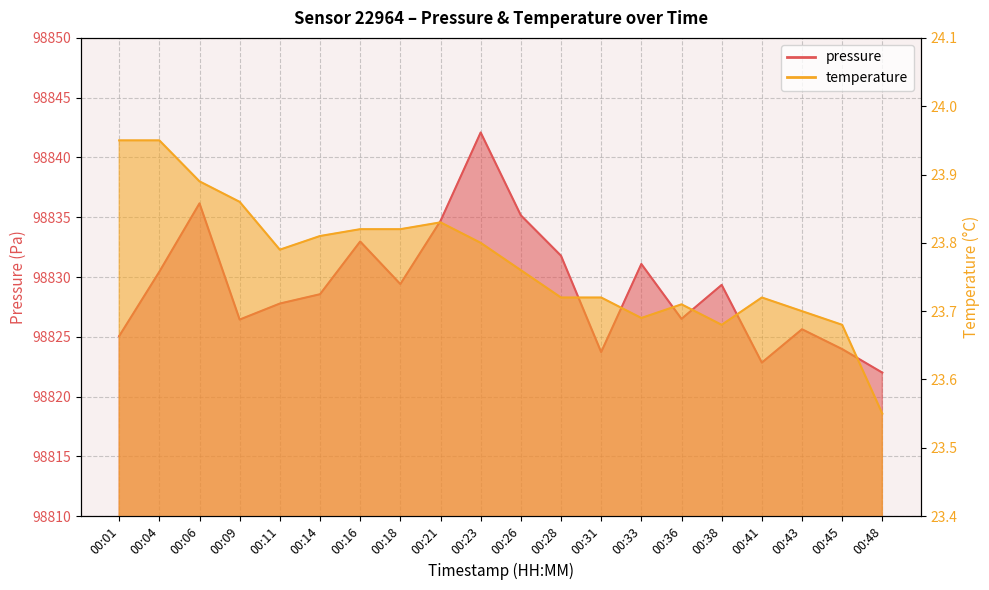

At which label is pressure closest to 98832?

00:28